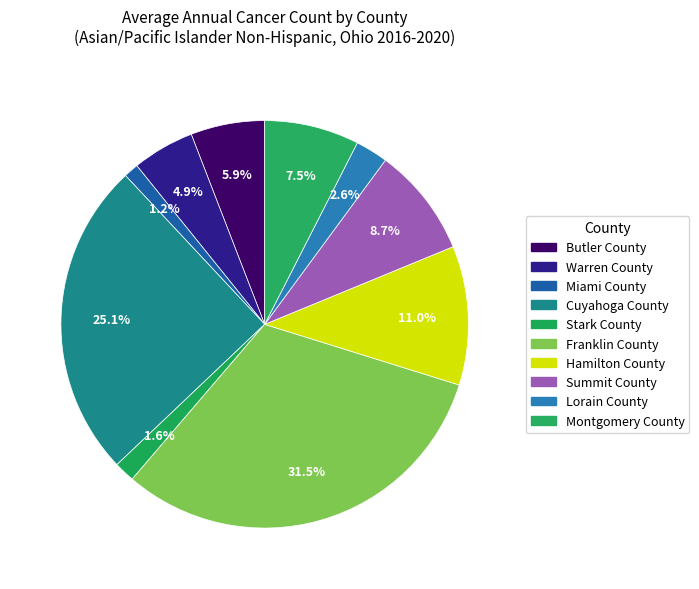

Is there any slice that represents more than half of the pie?

No